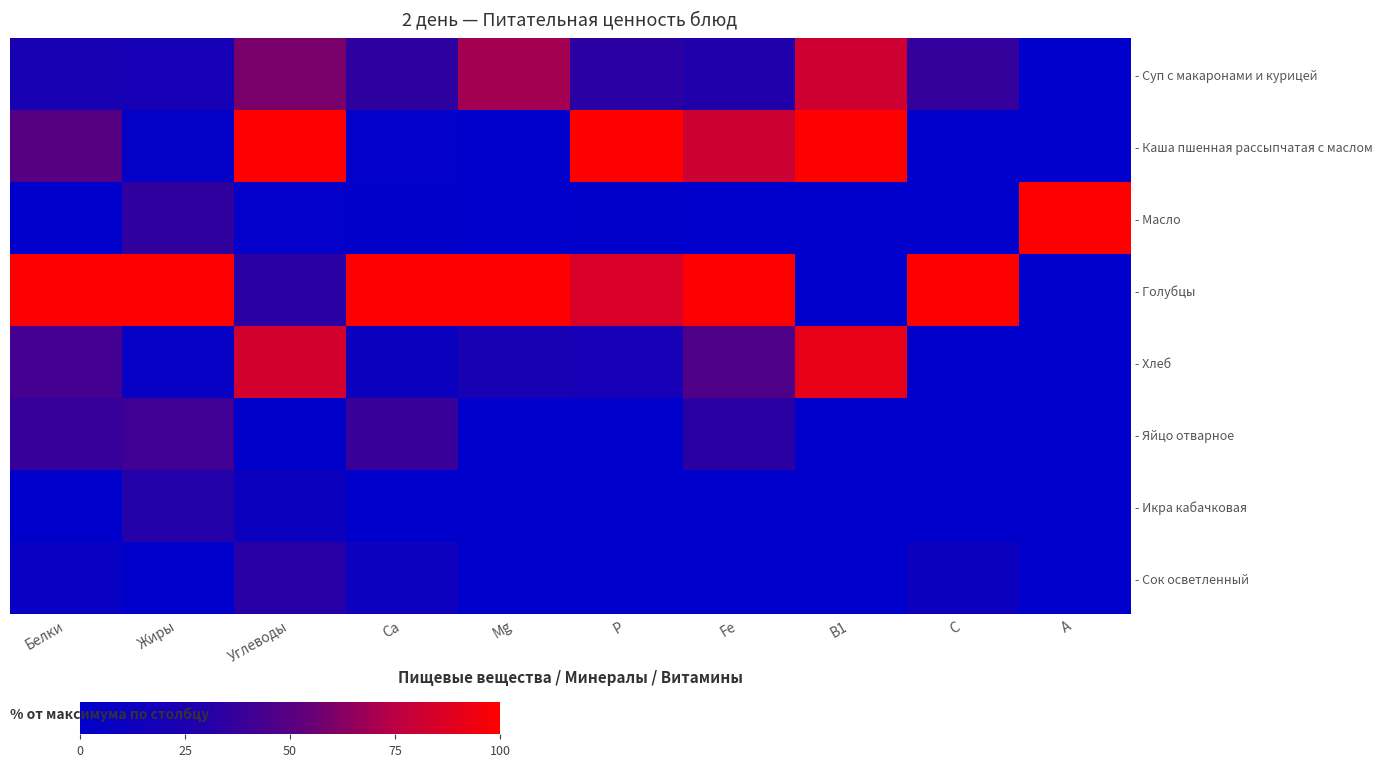

How many values in - Икра кабачковая are above zero?

2